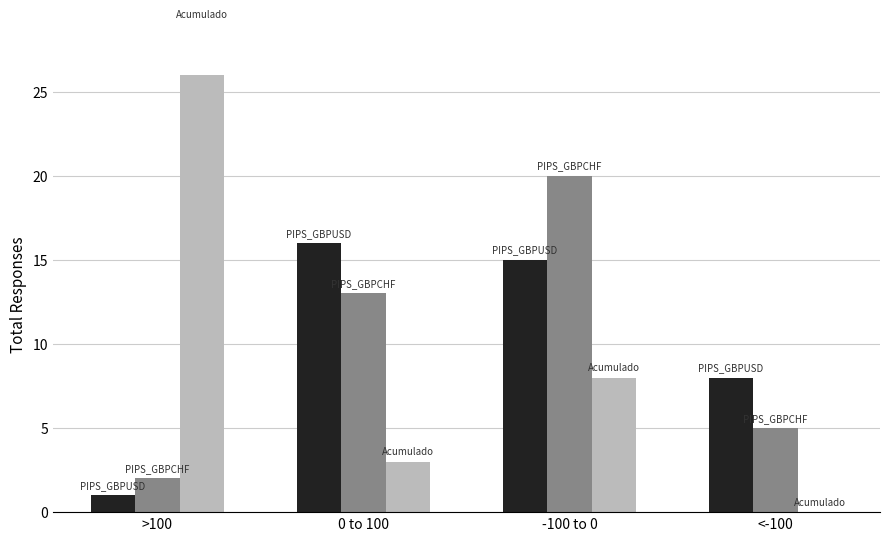

What is the spread (max minus min) of values at -100 to 0?

12